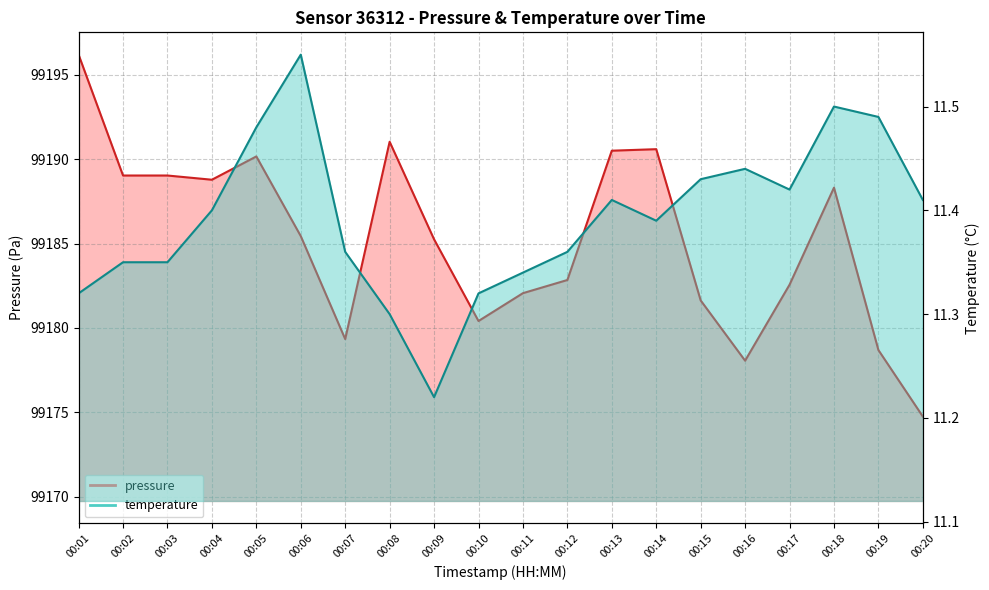

What is the difference between the second highest and second lowest values in the pressure series?

13.0